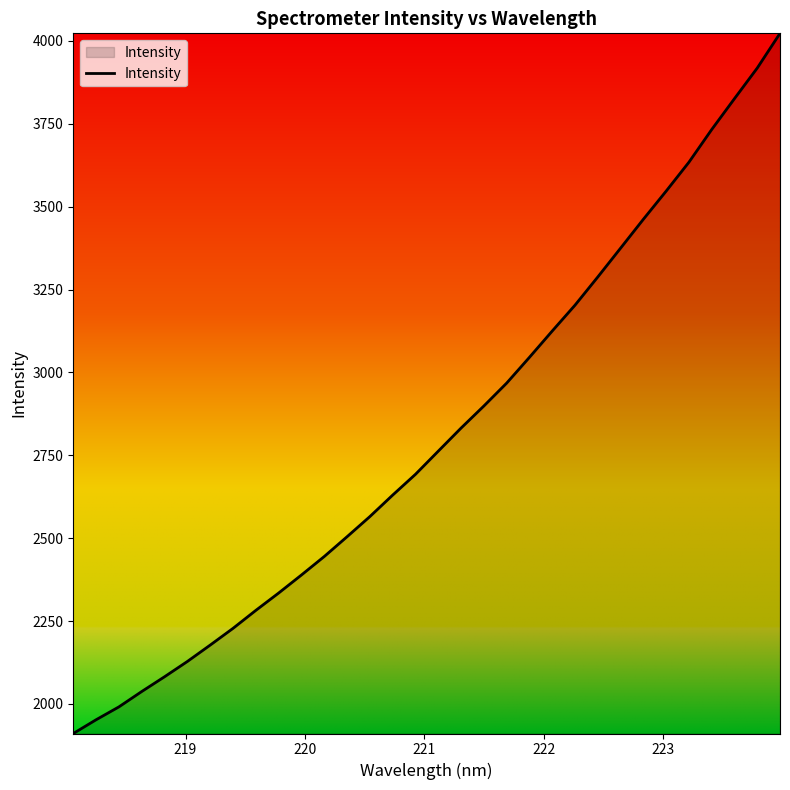

What is the greatest value displayed?

4023.0